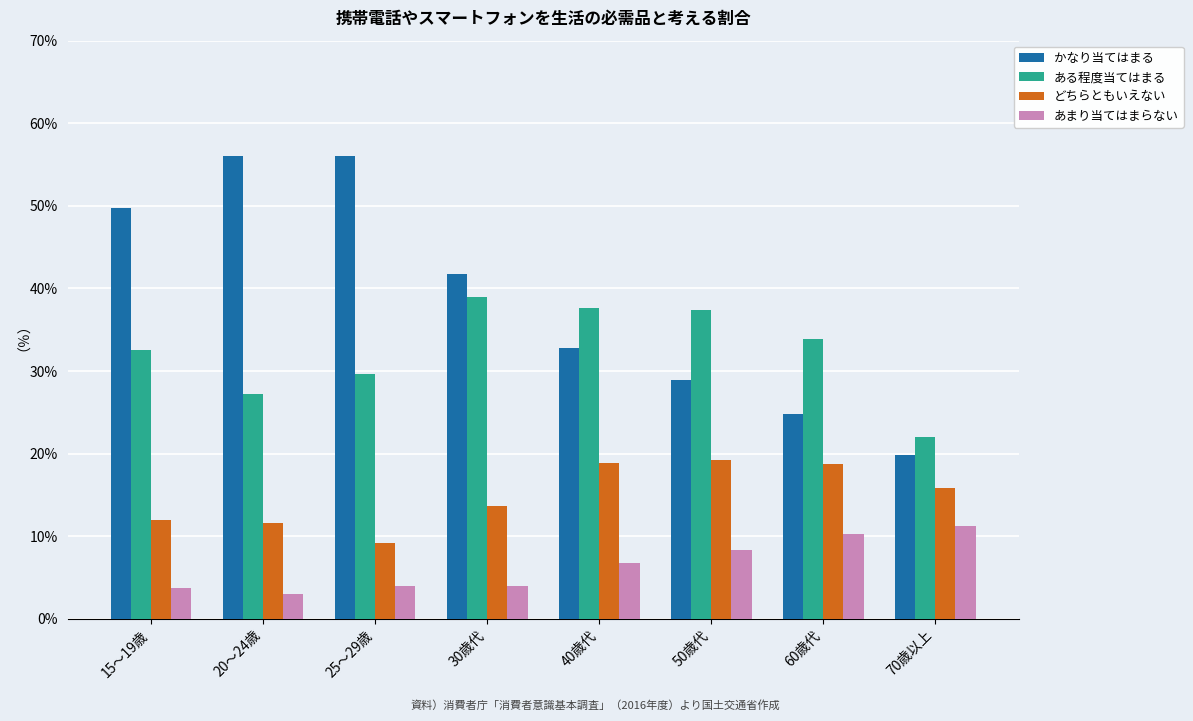

Which category has the lowest value in the ある程度当てはまる series?

70歳以上